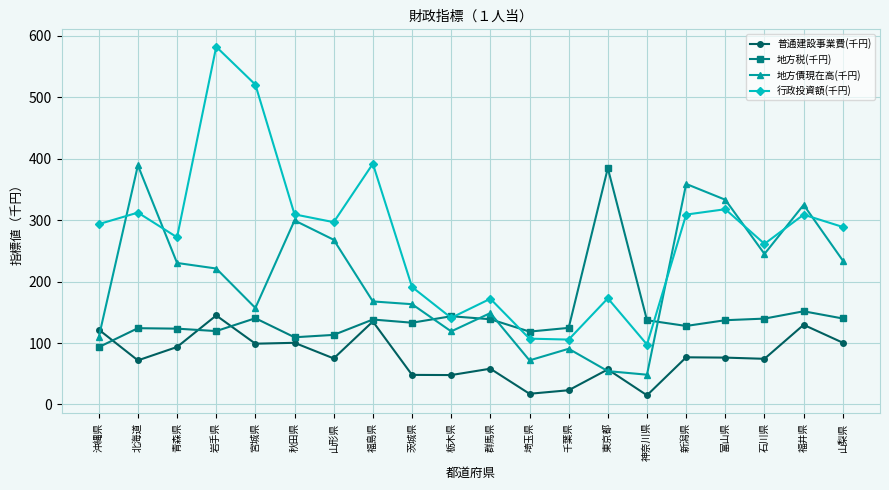

What is the value of the 地方税(千円) point at the 13th from the left?

124.7